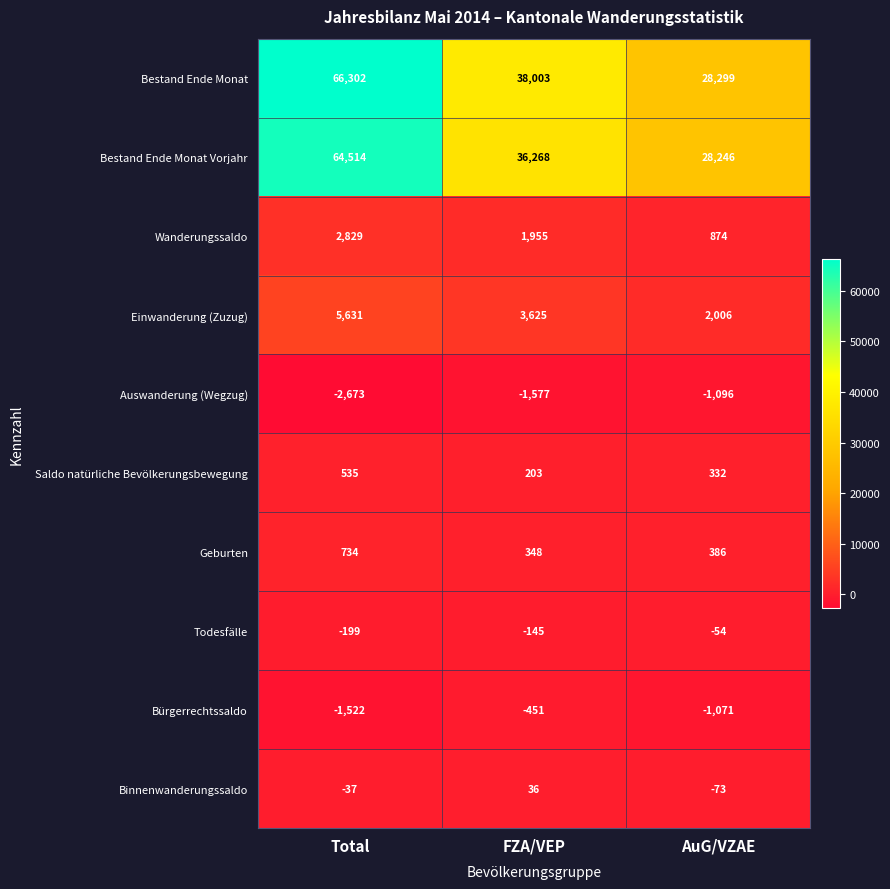

What is the sum of all Auswanderung (Wegzug) values?

-5346